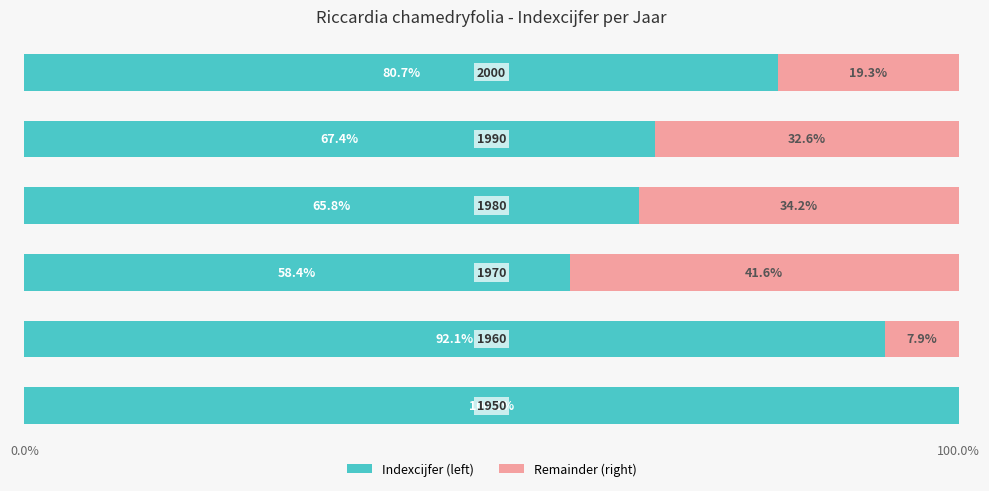

What is the maximum value for Indexcijfer (left)?

100.0